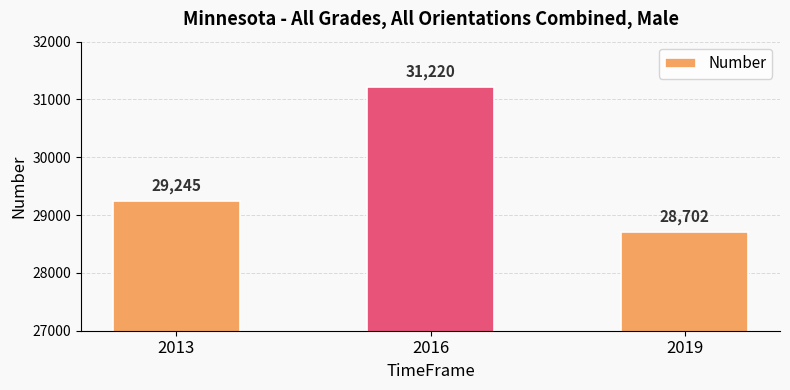

At which category does the chart reach its minimum across all series?

2019